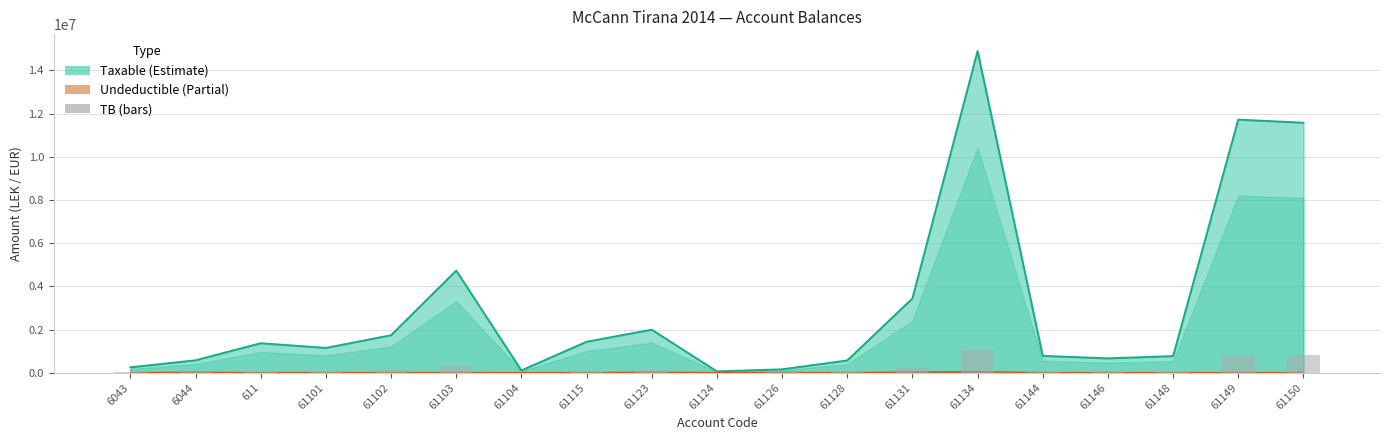

How many data points in TB bars are above 80433?

10